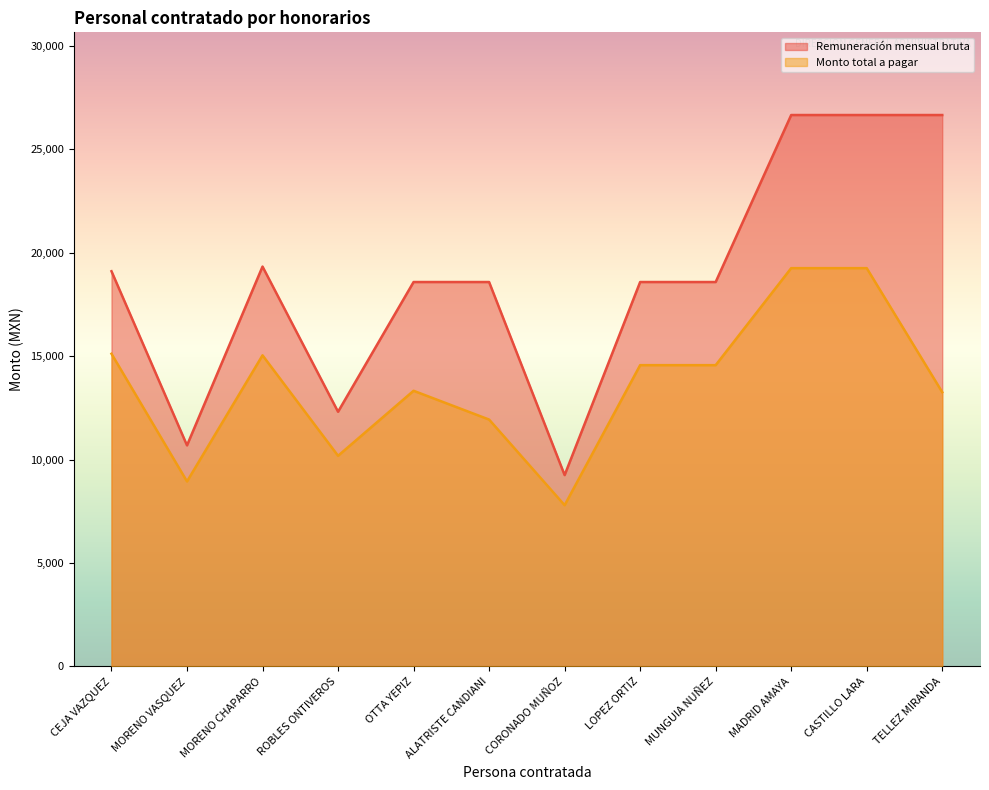

True or false: Remuneración mensual bruta and Monto total a pagar intersect in this chart.

False